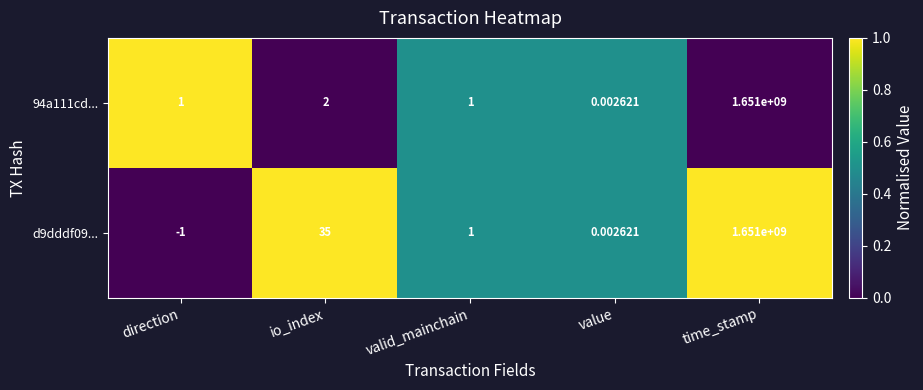

How many series are shown in this chart?

2